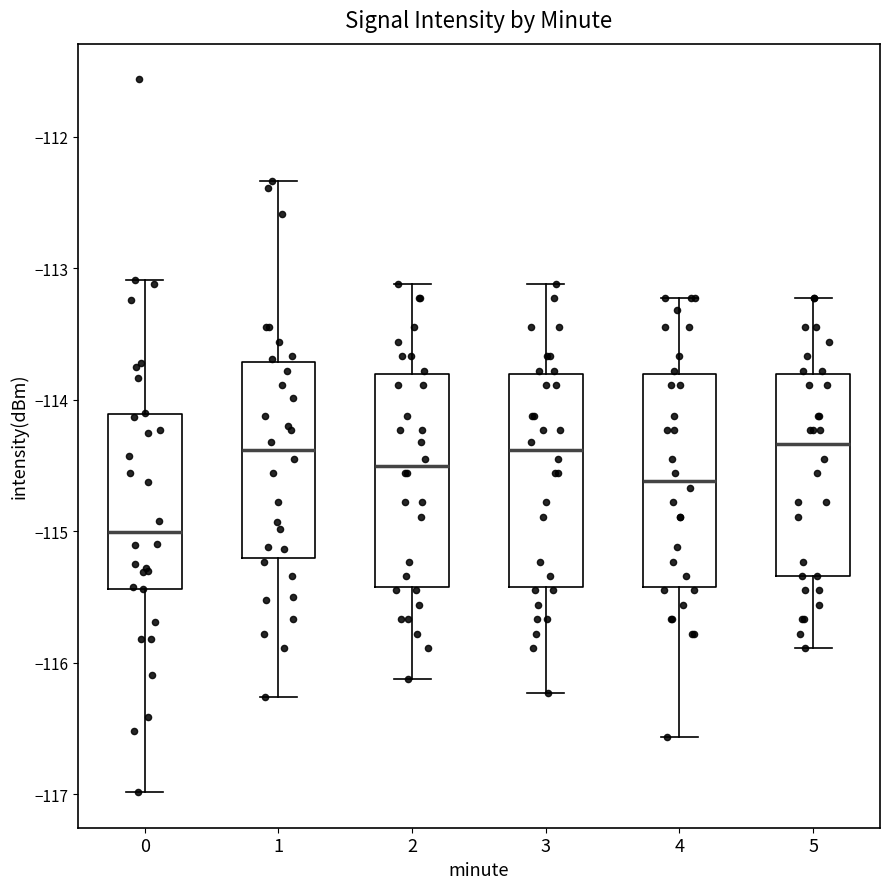

Reading left to right, transcribe this box plot: for each box, give where its median line is, the range the box spans, and where its two whiskers end, as read against the y-axis. The values are not printed on the chart, so give them approximately, as read against the axis.

0: median -115.0, box -115.4 to -114.1, whiskers -117.0 to -113.1
1: median -114.4, box -115.2 to -113.7, whiskers -116.3 to -112.3
2: median -114.5, box -115.4 to -113.8, whiskers -116.1 to -113.1
3: median -114.4, box -115.4 to -113.8, whiskers -116.2 to -113.1
4: median -114.6, box -115.4 to -113.8, whiskers -116.6 to -113.2
5: median -114.3, box -115.3 to -113.8, whiskers -115.9 to -113.2